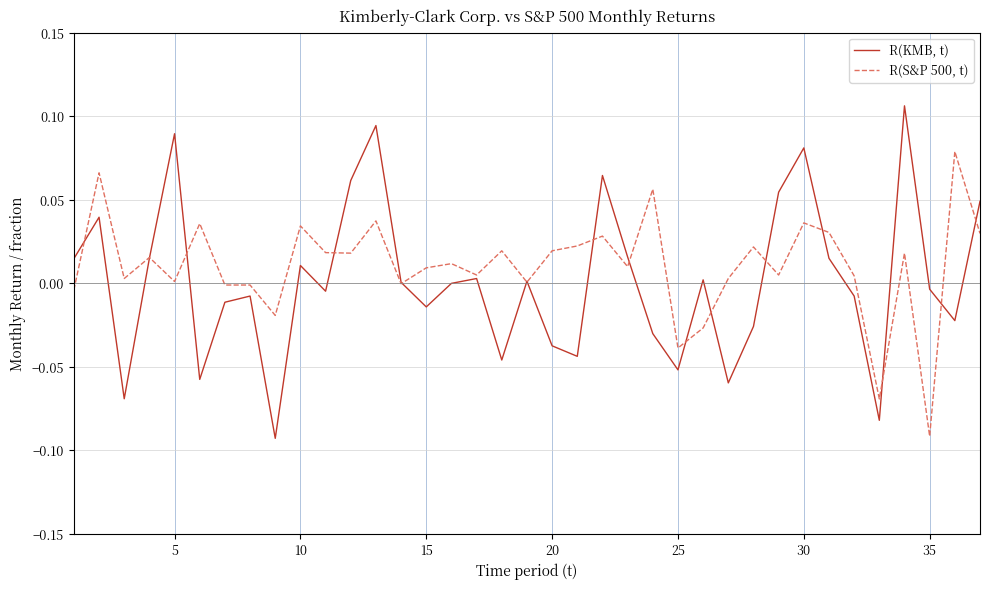

Rank the series by their maximum value, from highest to lowest.

R(KMB, t), R(S&P 500, t)